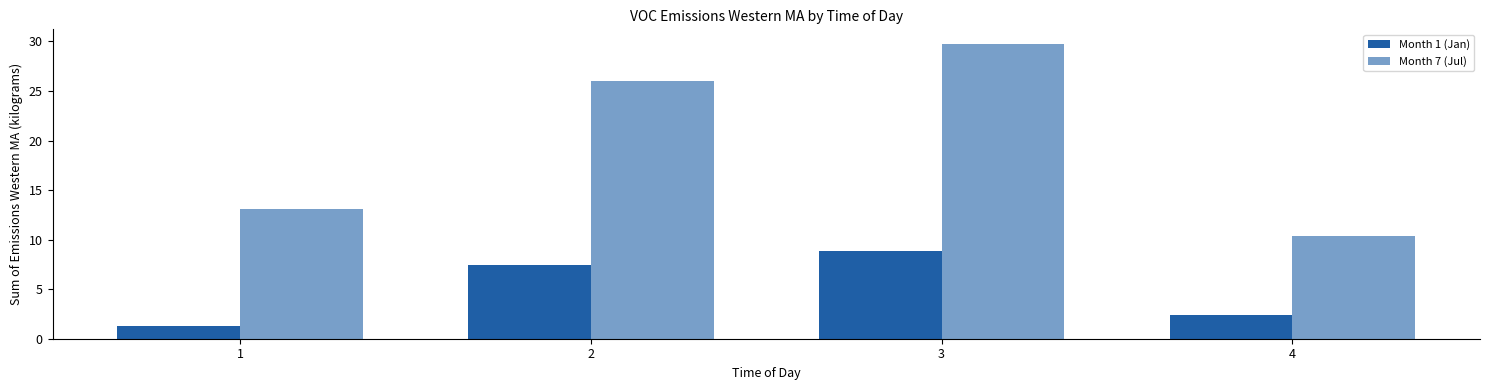

What is the greatest value displayed?

29.7